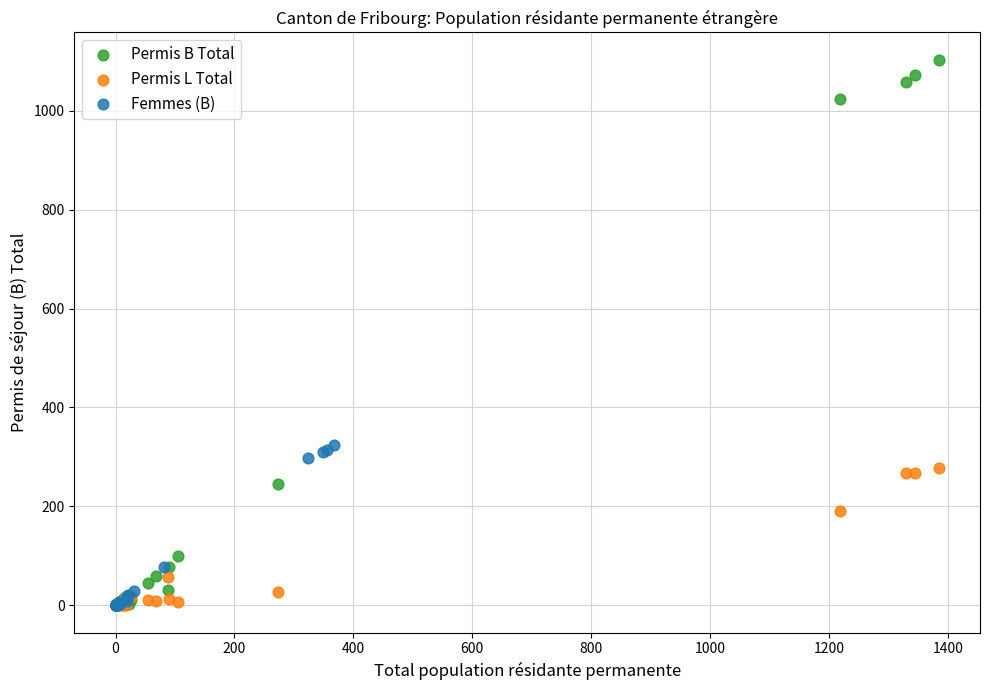

Which series reaches the maximum Y coordinate?

Permis B Total